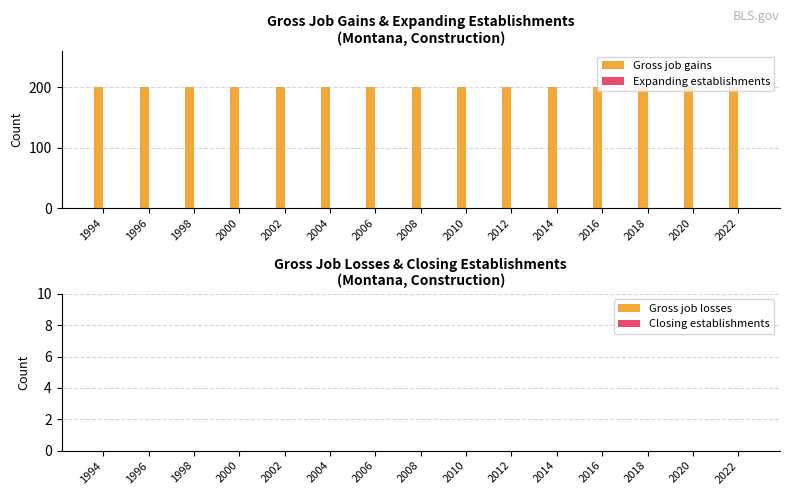

What is the difference between the highest and lowest values at 2008?

200